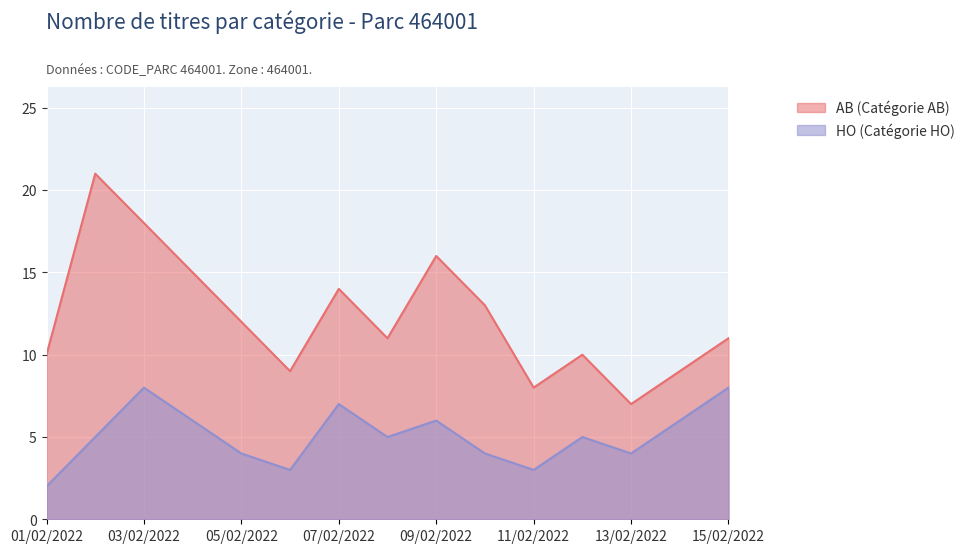

What is the sum of the AB (Catégorie AB) values at 14/02/2022 and 09/02/2022?

25